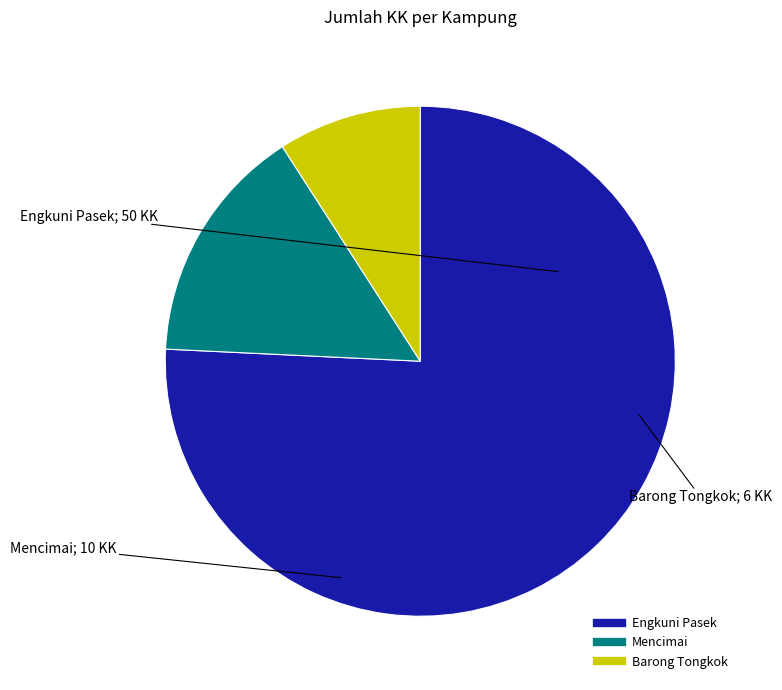

What is the smallest slice in the pie chart?

Barong Tongkok